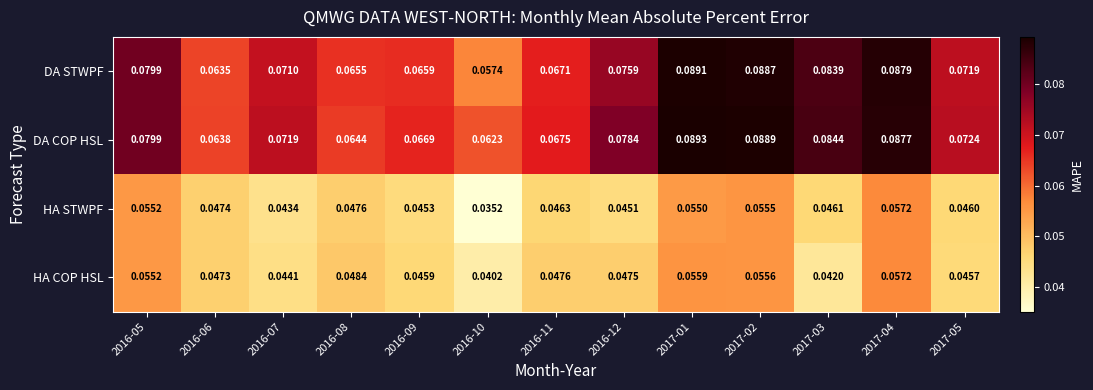

At 2016-10, list the series in order from largest to smallest.

DA COP HSL, DA STWPF, HA COP HSL, HA STWPF